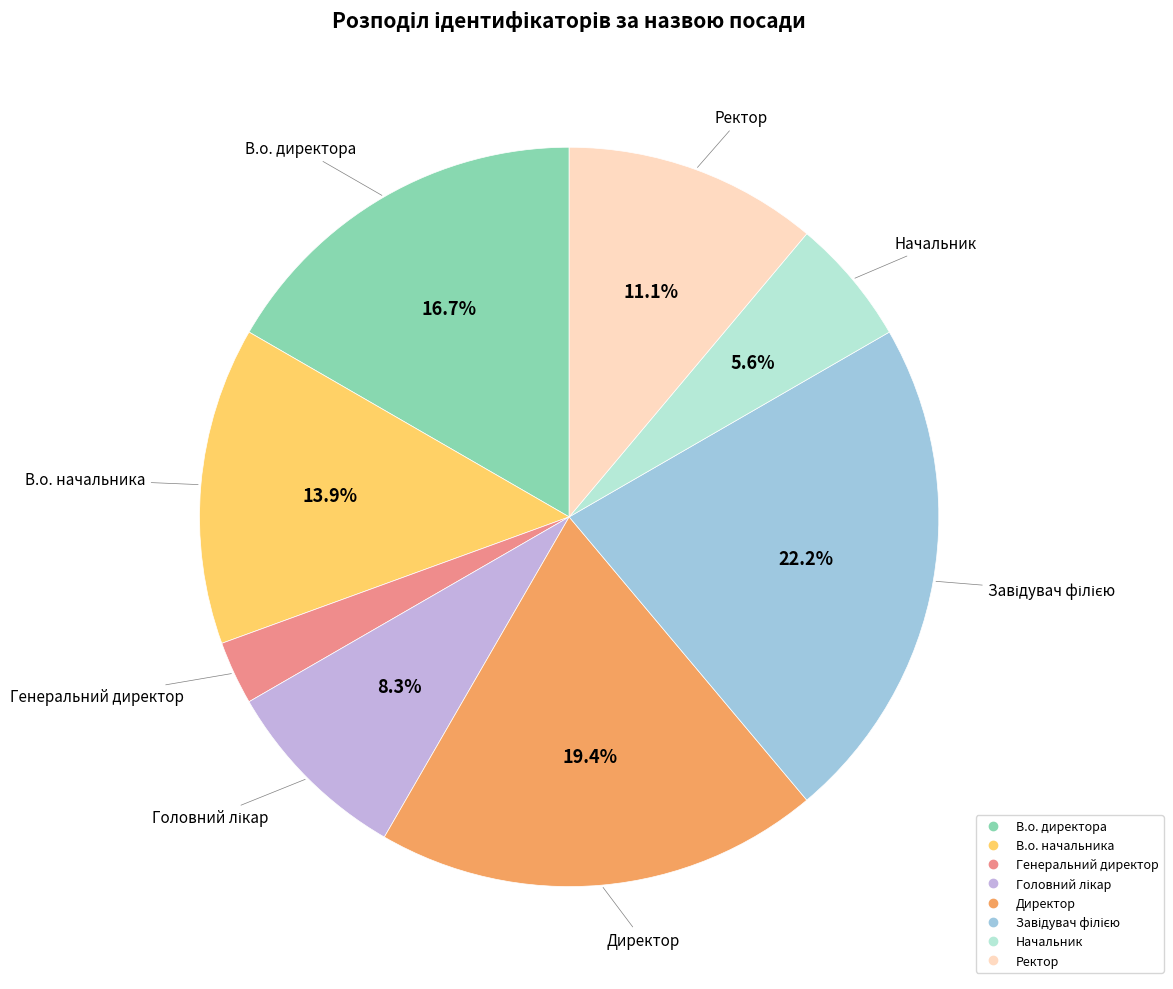

Does any single category account for the majority?

No